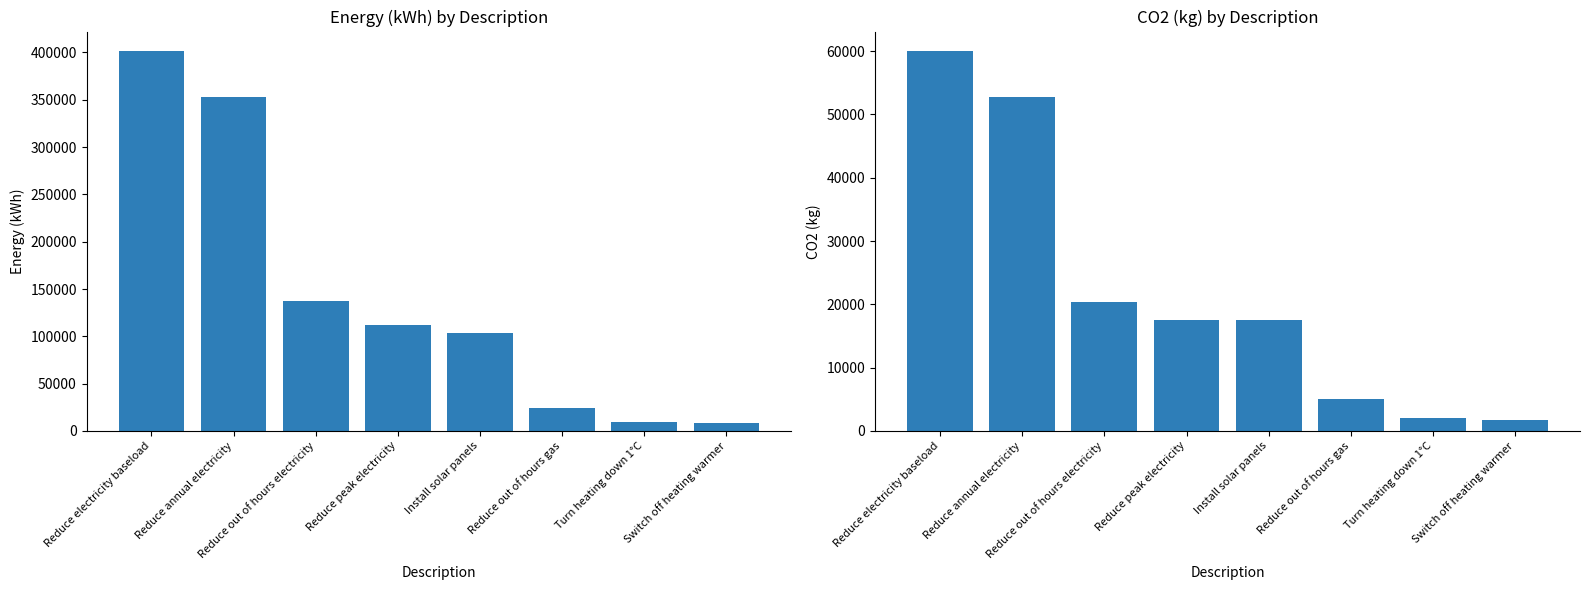

Rank the series by their maximum value, from highest to lowest.

Energy (kWh), CO2 (kg)